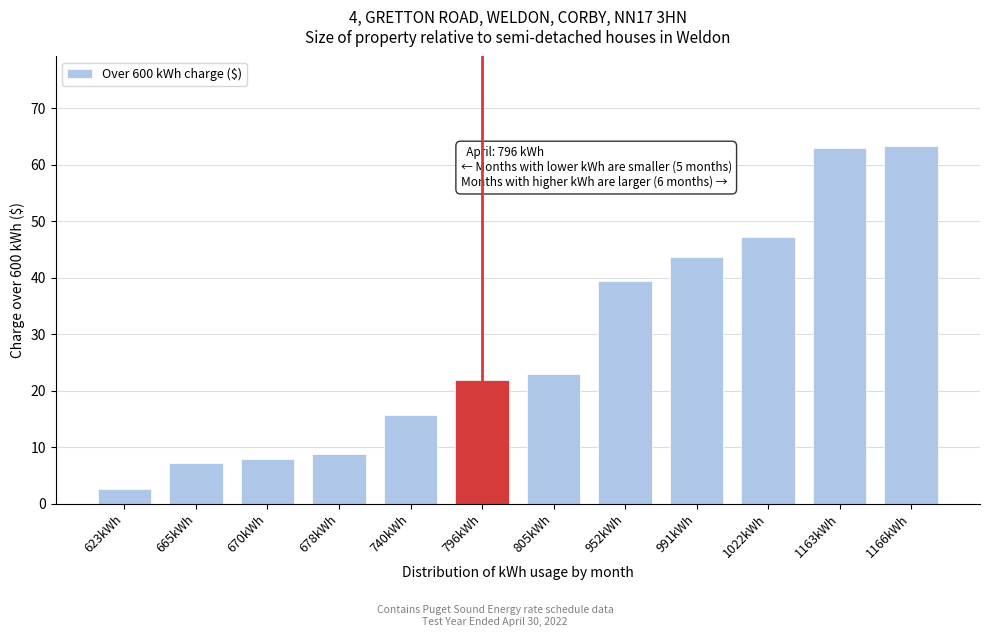

Reading right to left, transcribe all the data shown in this chart.

63.3	63.0	47.2	43.7	39.4	22.9	21.9	15.7	8.7	7.8	7.3	2.6